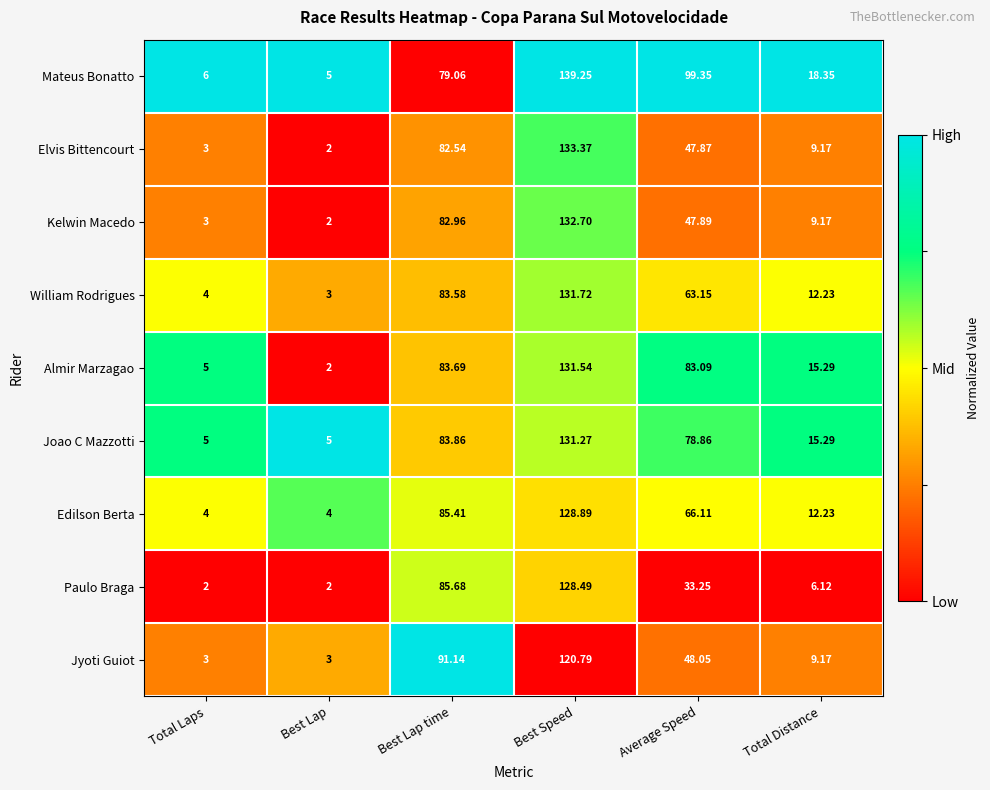

What is the total value across all series at Total Laps?

35.0